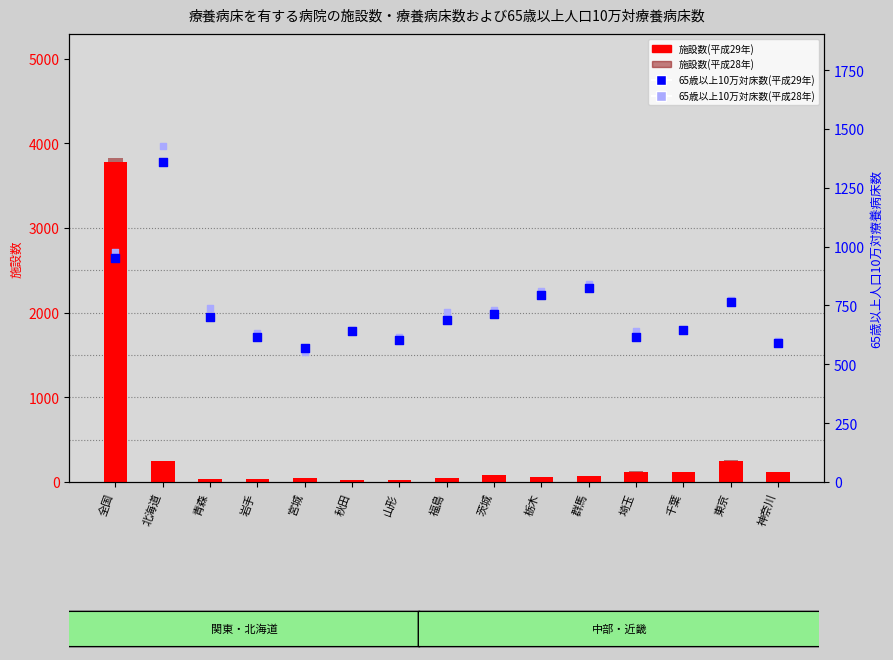

At which category is the sum across all series the highest?

全国